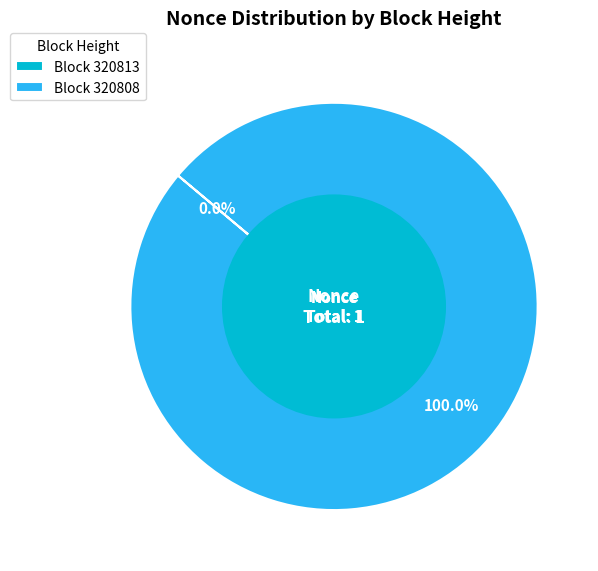

To the nearest percent, what is the combined percentage of 320808 and 320813?

100%